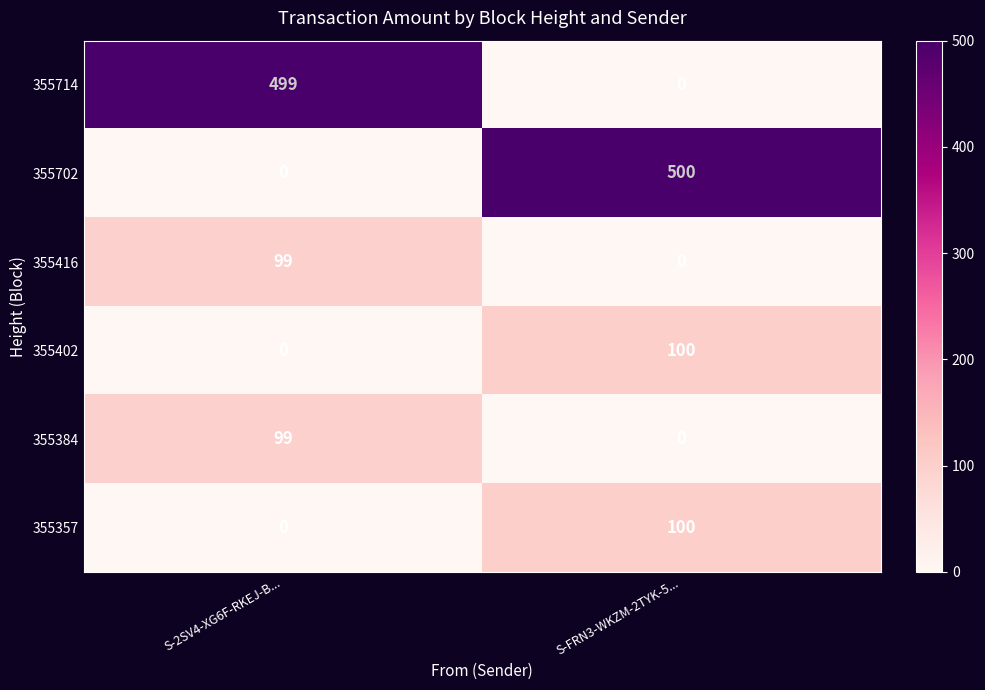

Reading right to left, transcribe all the data shown in this chart.

355714: 0	499
355702: 500	0
355416: 0	99
355402: 100	0
355384: 0	99
355357: 100	0